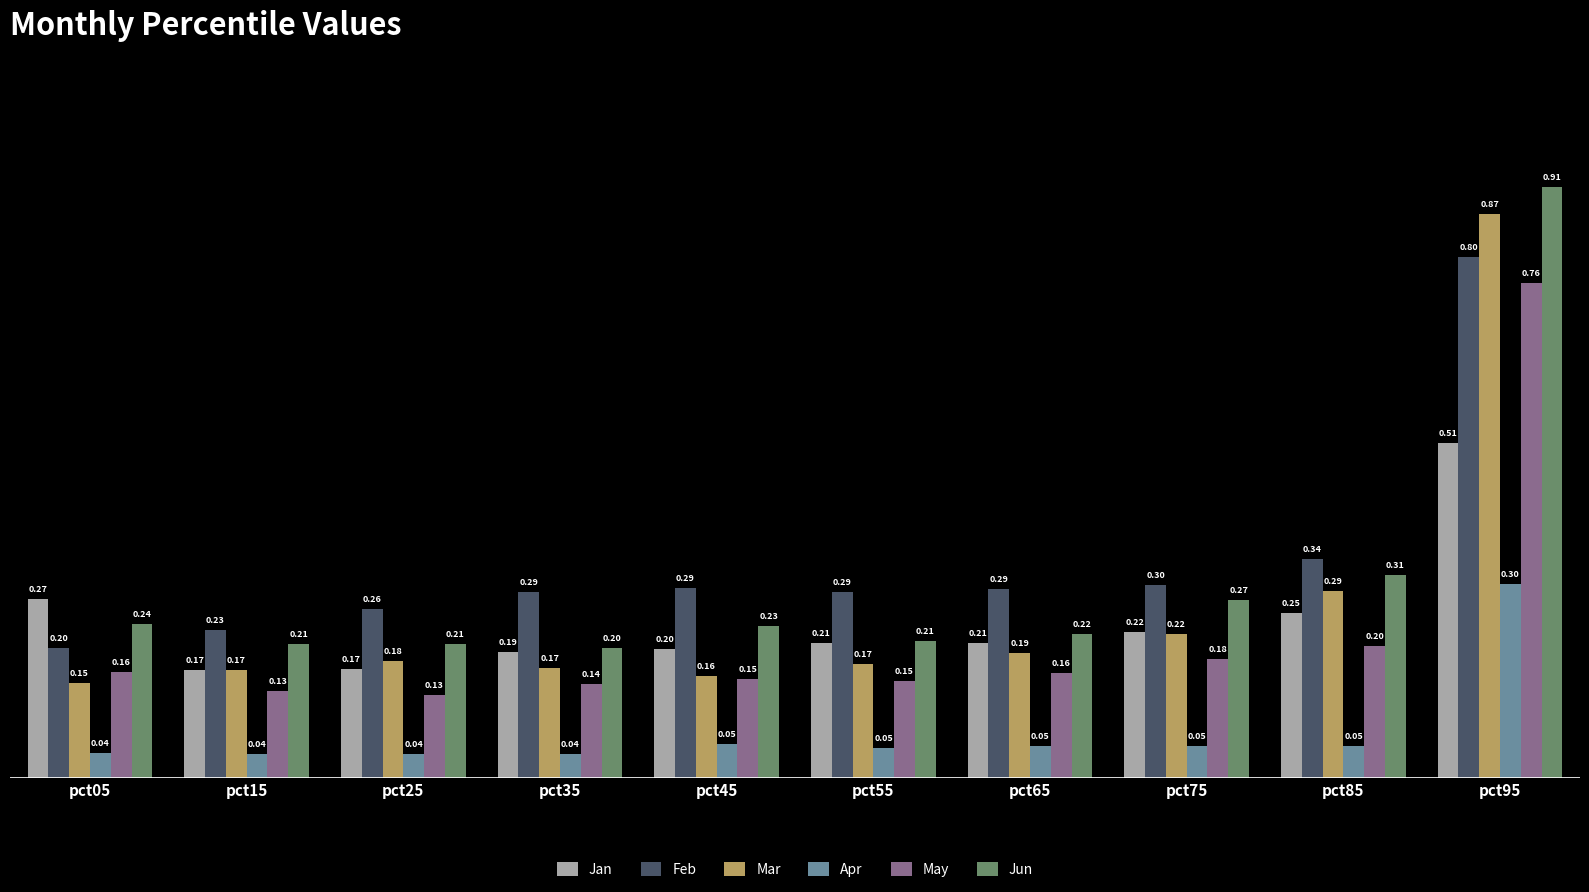

What is the value of the Jun bar at the 1st from the left?

0.2